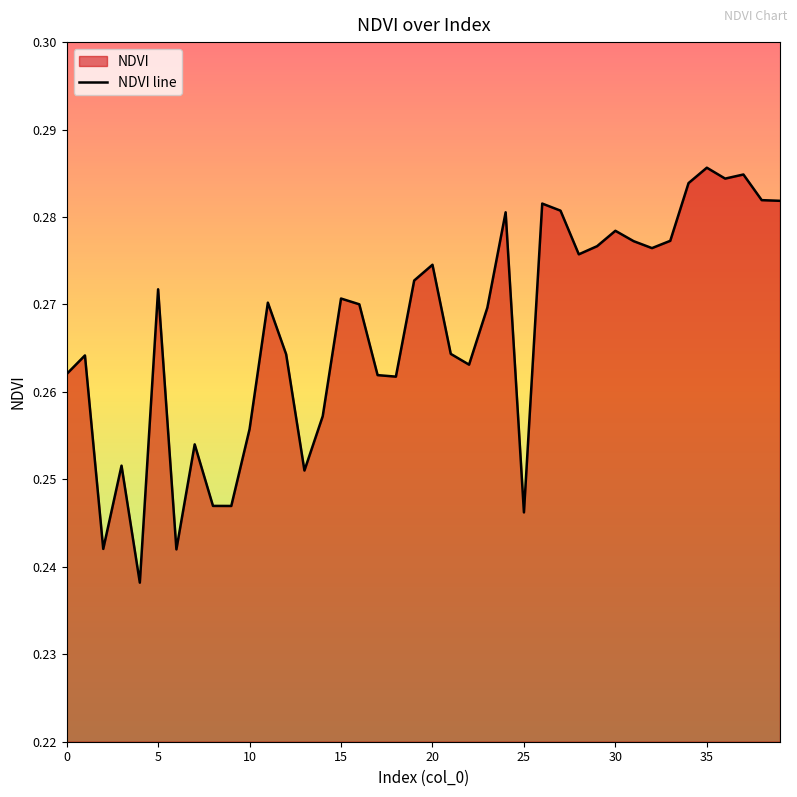

Between 29 and 35, which is larger?

35